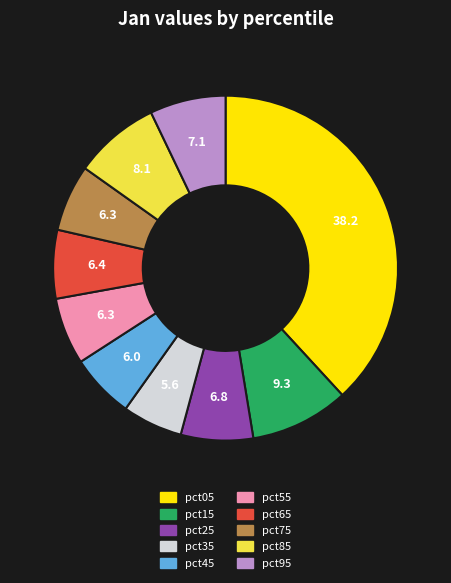

Is there any slice that represents more than half of the pie?

No